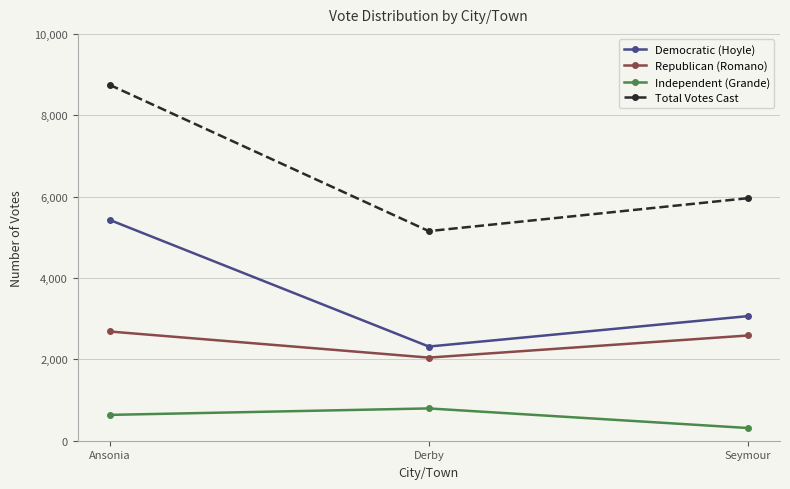

The value of Total Votes Cast at Derby is 2732. True or false?

False